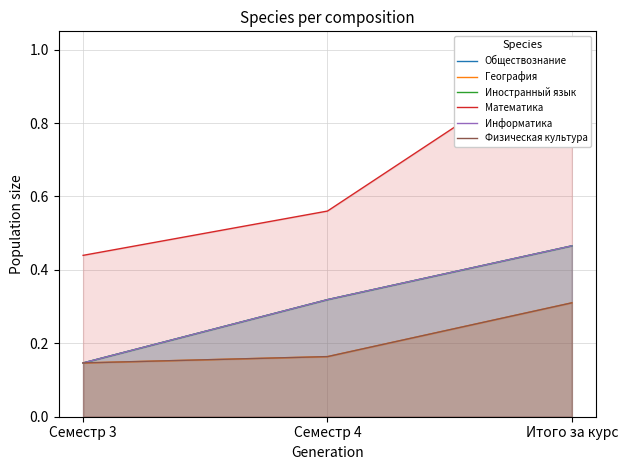

List the labels in order of Математика value, smallest first.

Семестр 3, Семестр 4, Итого за курс